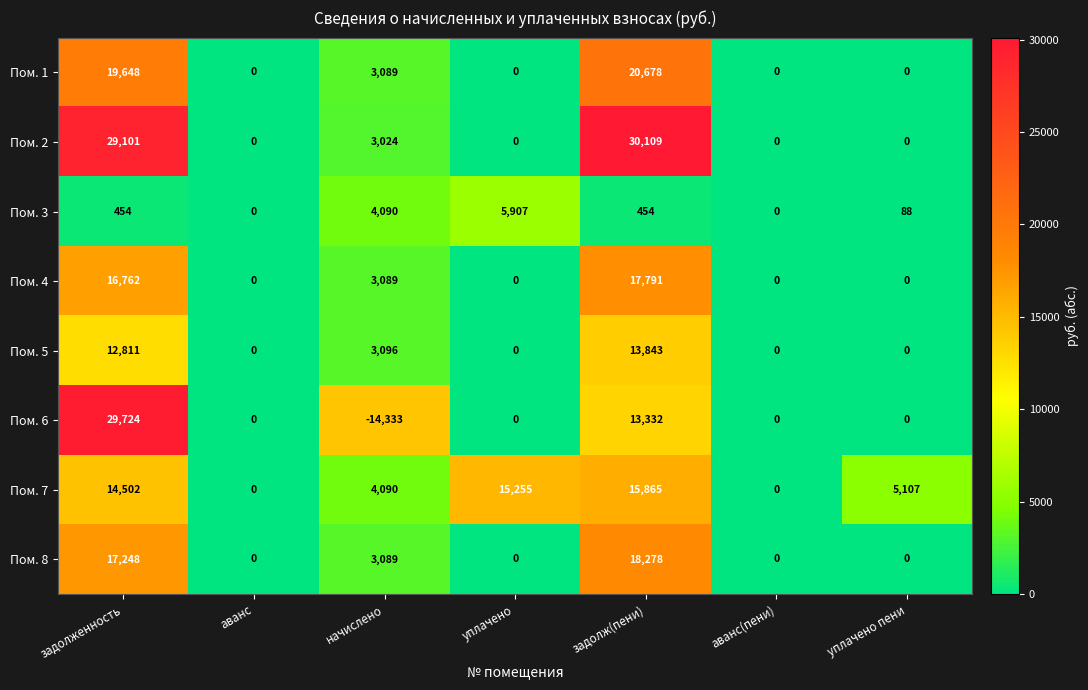

What is the average value of the Пом. 2 series?

8891